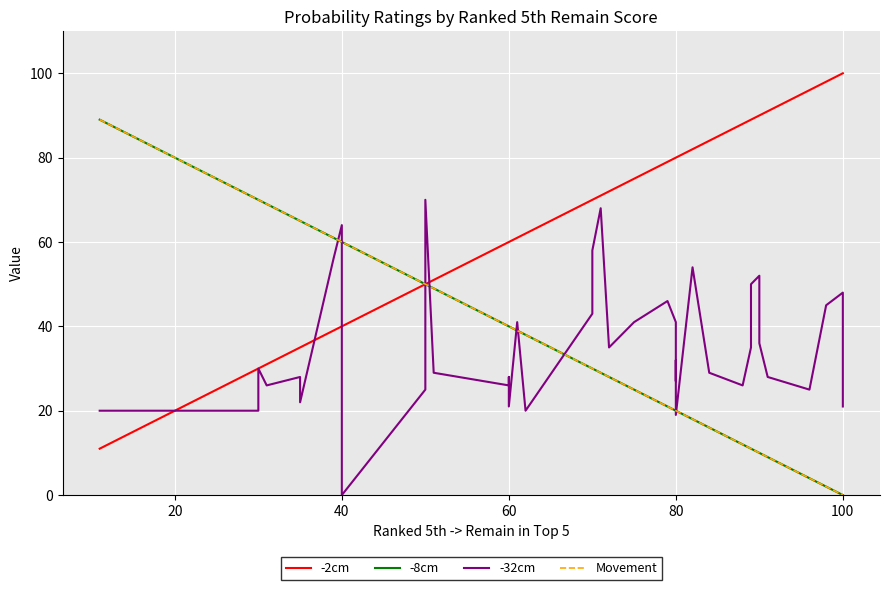

What are all the series names shown in the legend?

-2cm, -8cm, -32cm, Movement